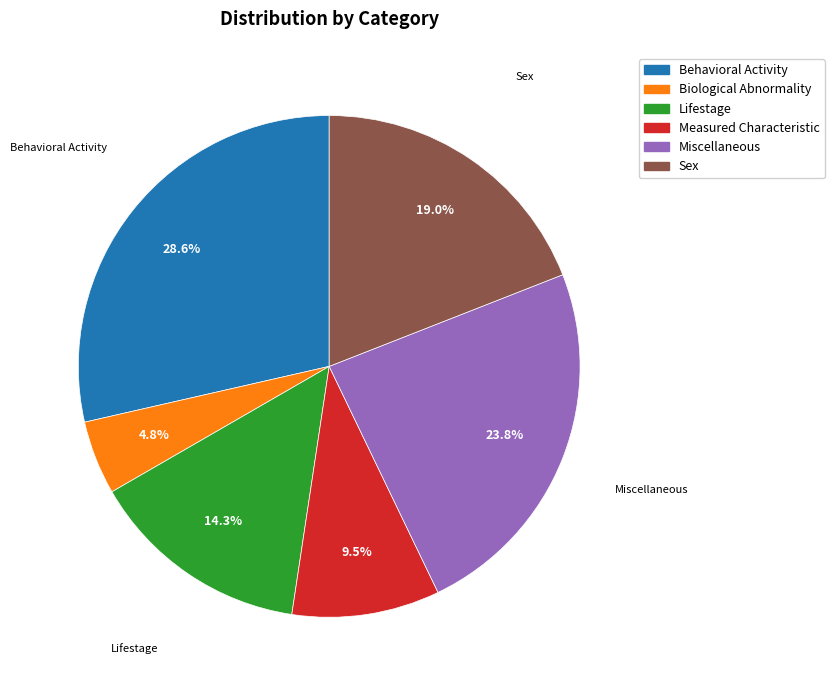

The Biological Abnormality slice represents 5% of the pie. True or false?

True